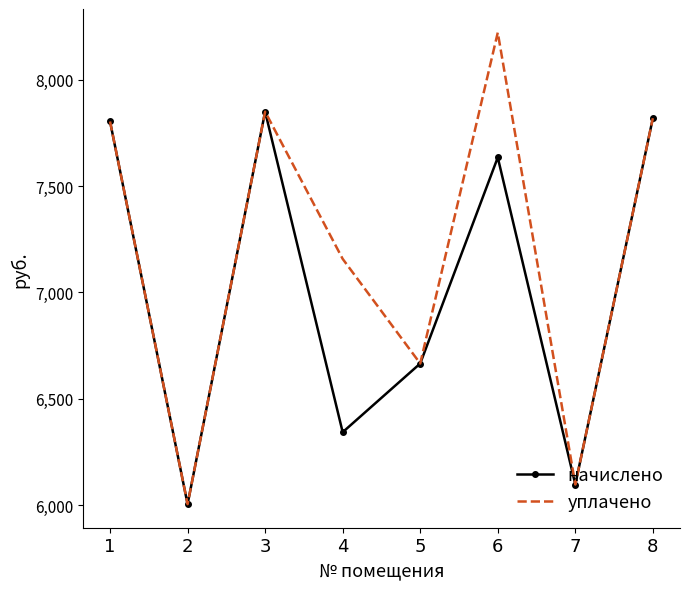

Is it true that уплачено equals 6666.2 at 5?

True